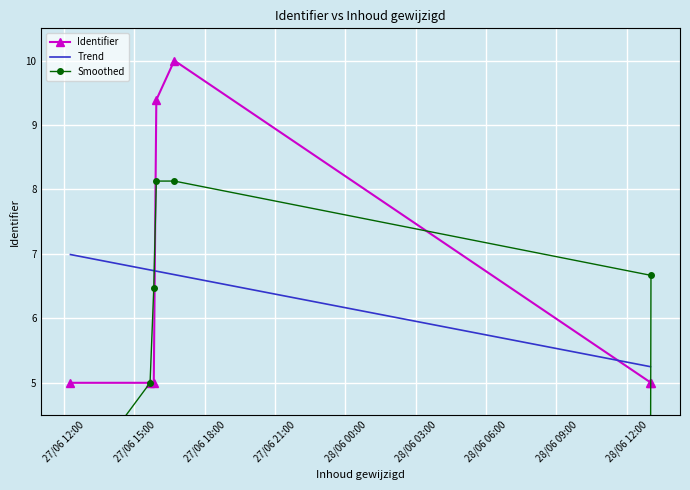

Which label corresponds to the largest value in the chart?

2018-06-27 16:42:08